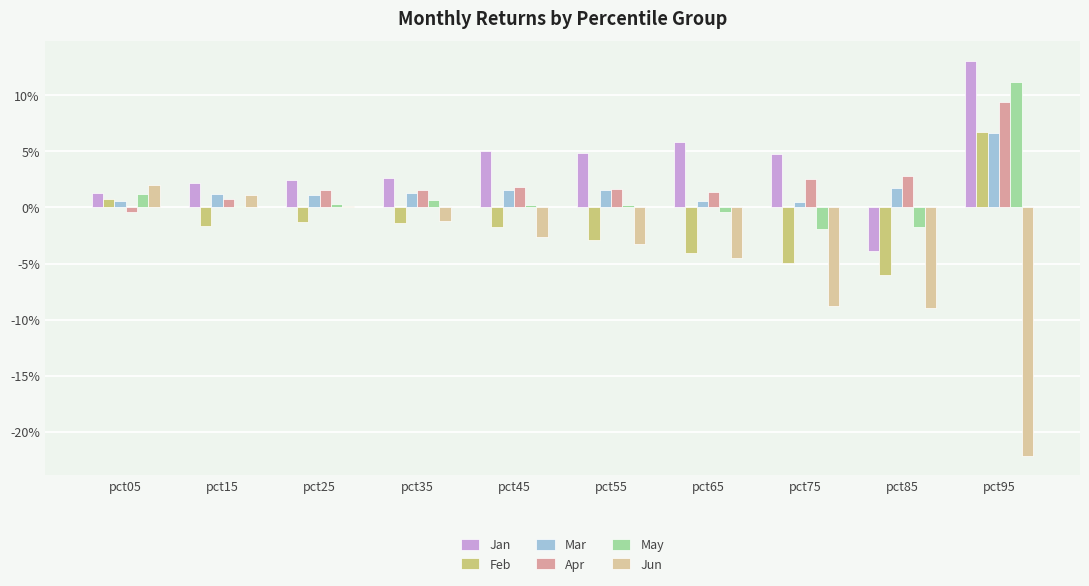

What is the smallest value displayed?

-0.2